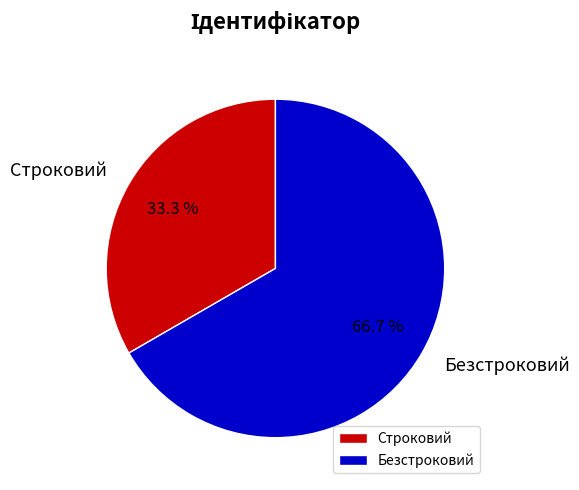

To the nearest percent, what percentage of the pie is Строковий?

33%